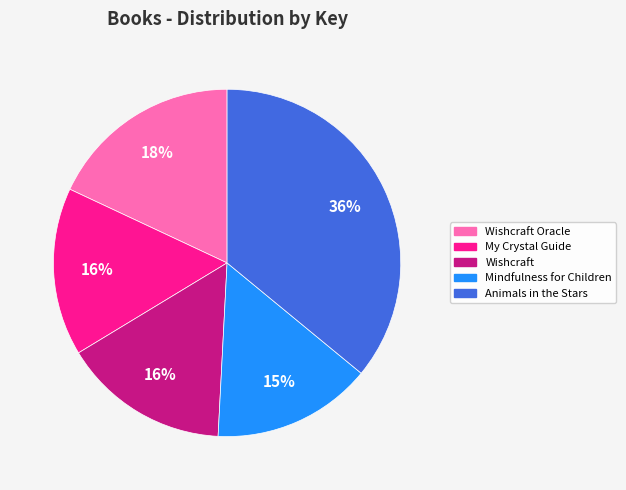

What percentage is the Animals in the Stars slice, to the nearest percent?

36%